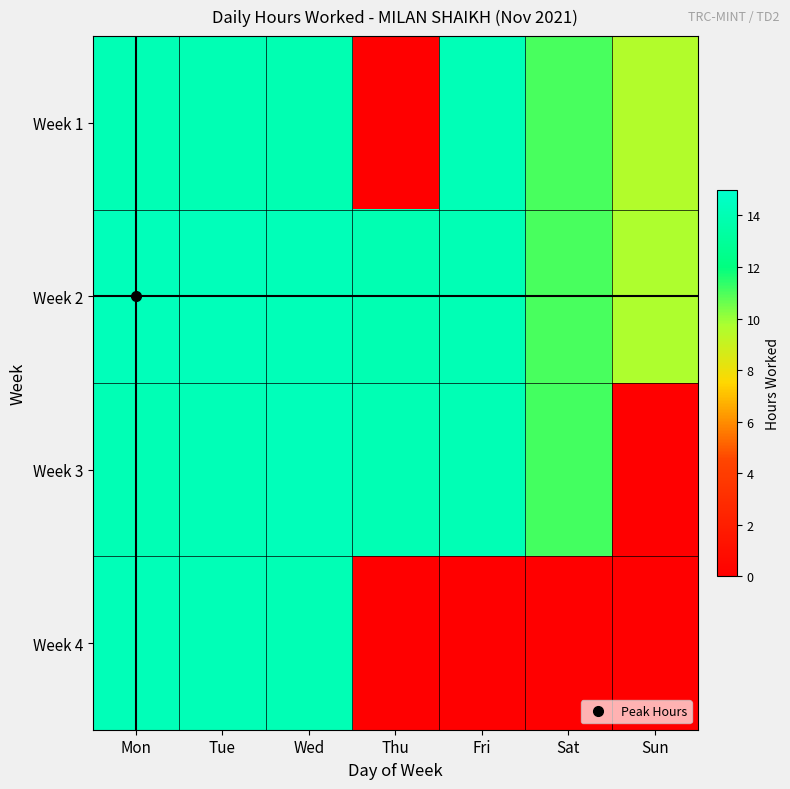

Between Mon and Wed, which is larger?

Mon